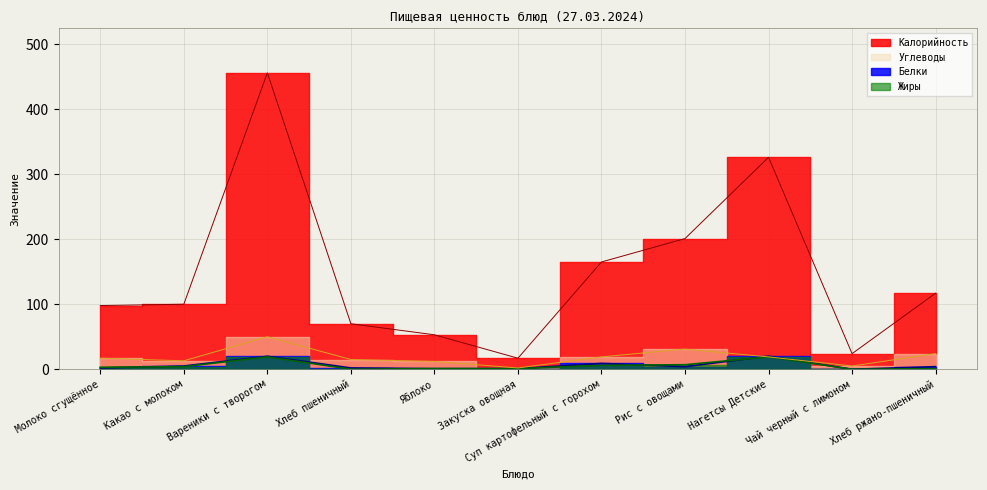

Where is the first local maximum for Углеводы?

Вареники с творогом